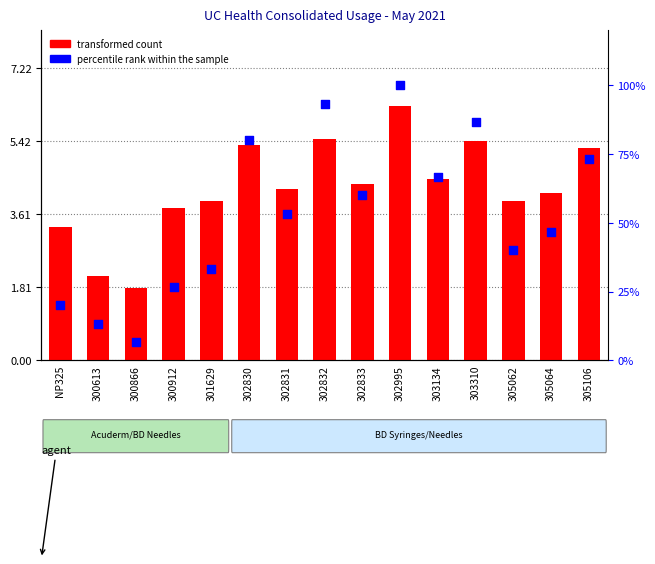

What is the total value across all series at 301629?

37.3